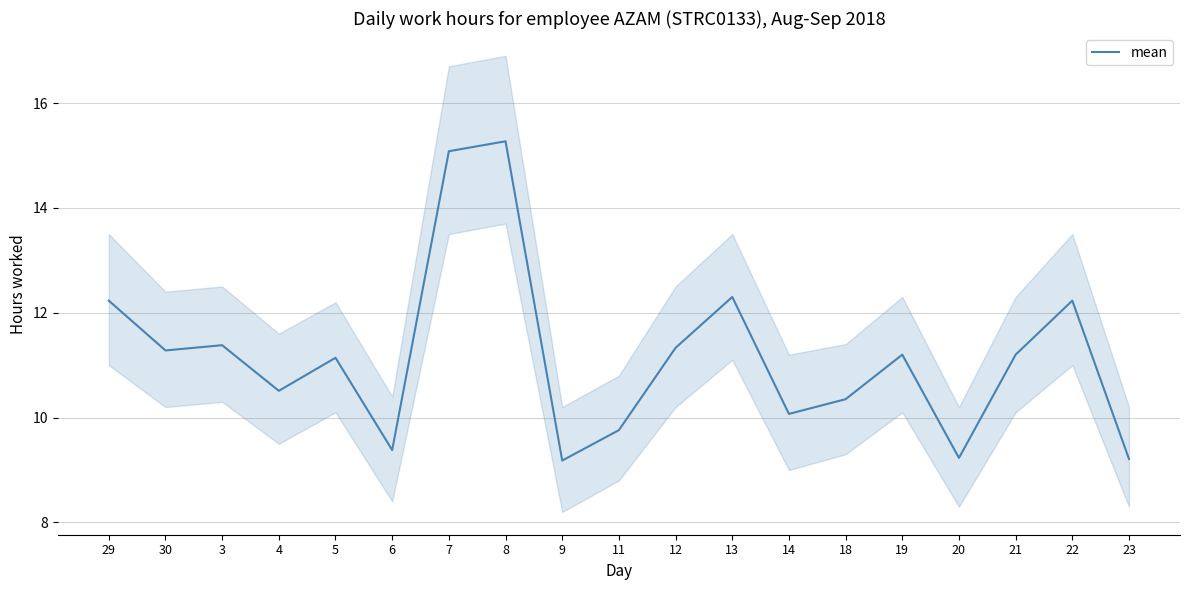

What is the sum of the values at 23 and 7?

24.3